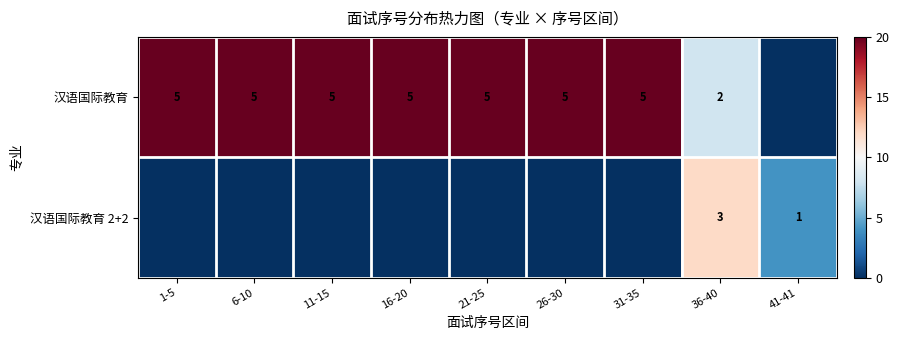

True or false: 汉语国际教育 has a value of 31 at 6-10.

False